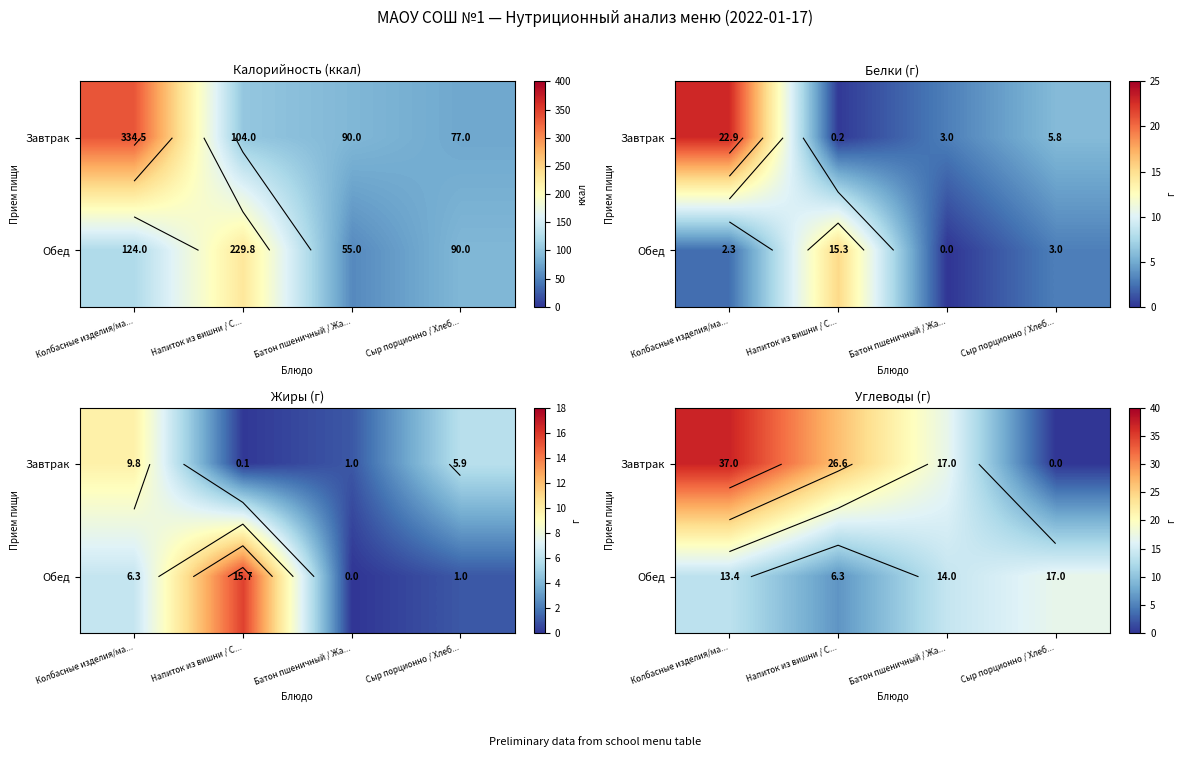

Between Сыр порционно / Хлеб... and Колбасные изделия/ма..., which is larger?

Колбасные изделия/ма...